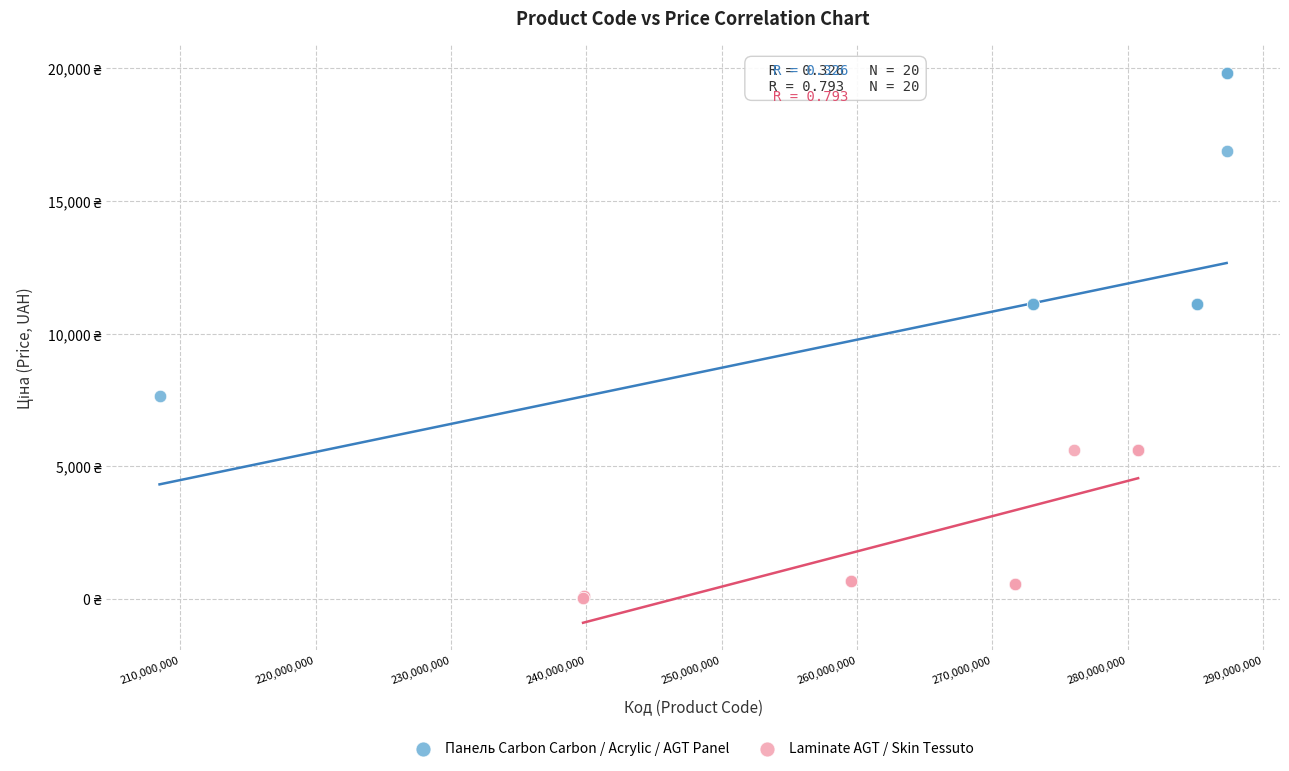

Which series reaches the maximum Y coordinate?

Панель Carbon Carbon / Acrylic / AGT Panel